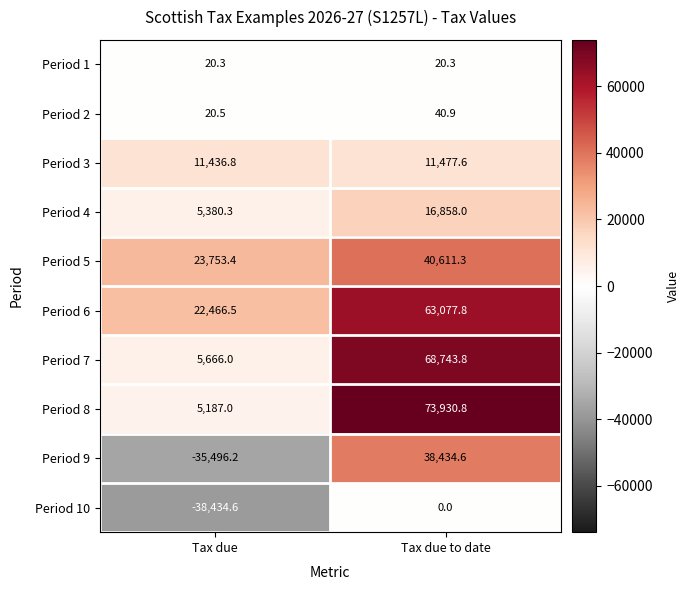

Which series has the largest range (max minus min)?

Period 9